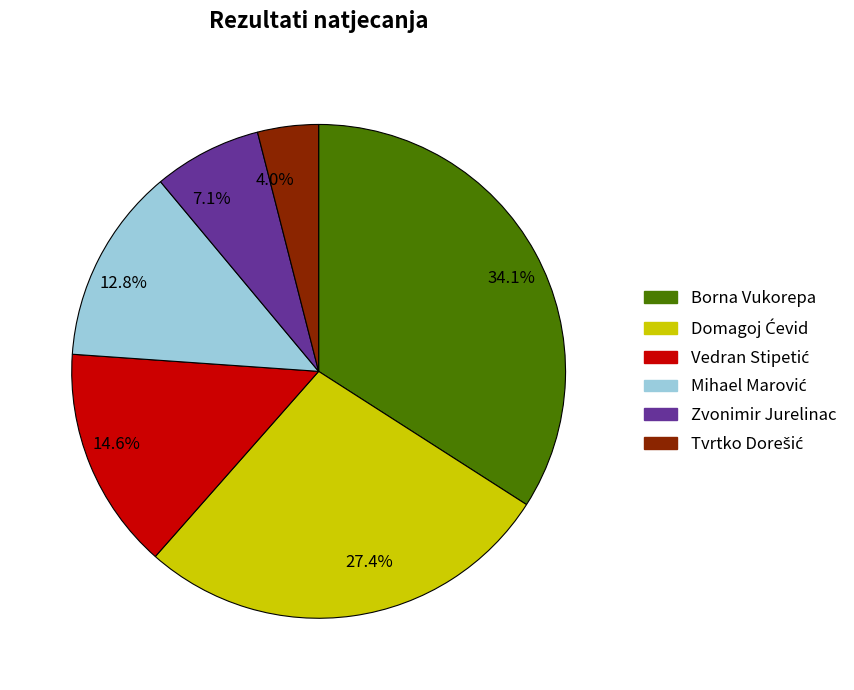

What is the smallest slice in the pie chart?

4.0%